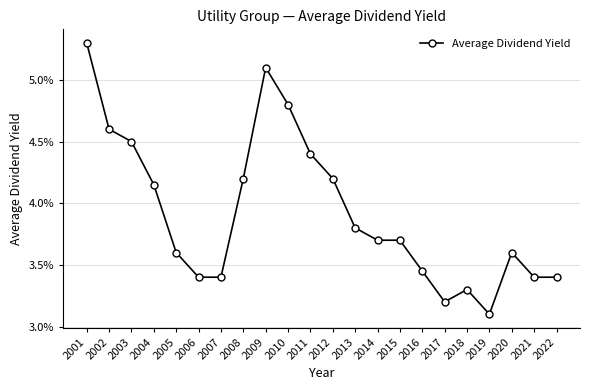

At which category does the data reach its first local valley?

2017